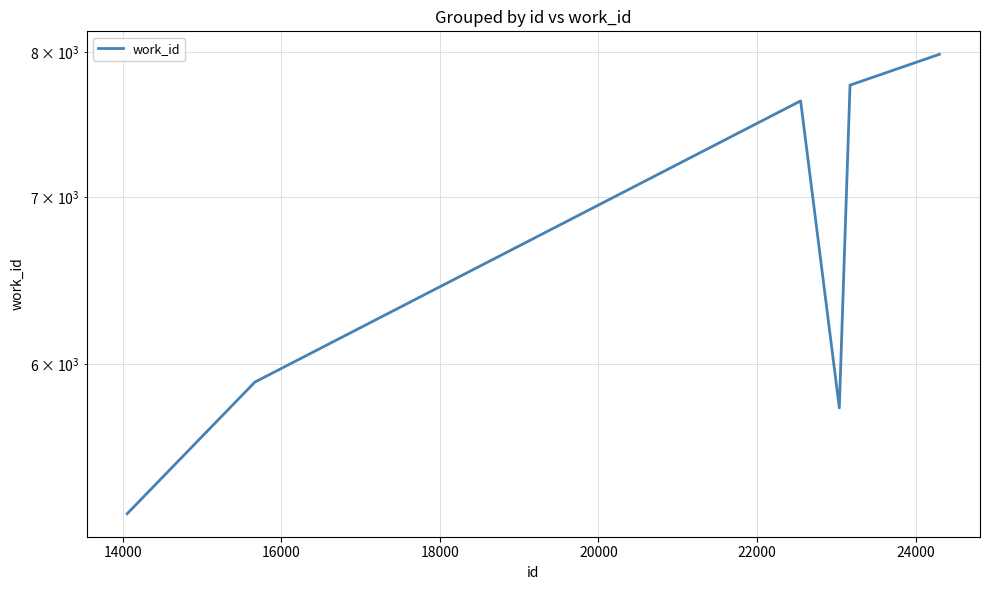

How many data points are less than 7648?

3